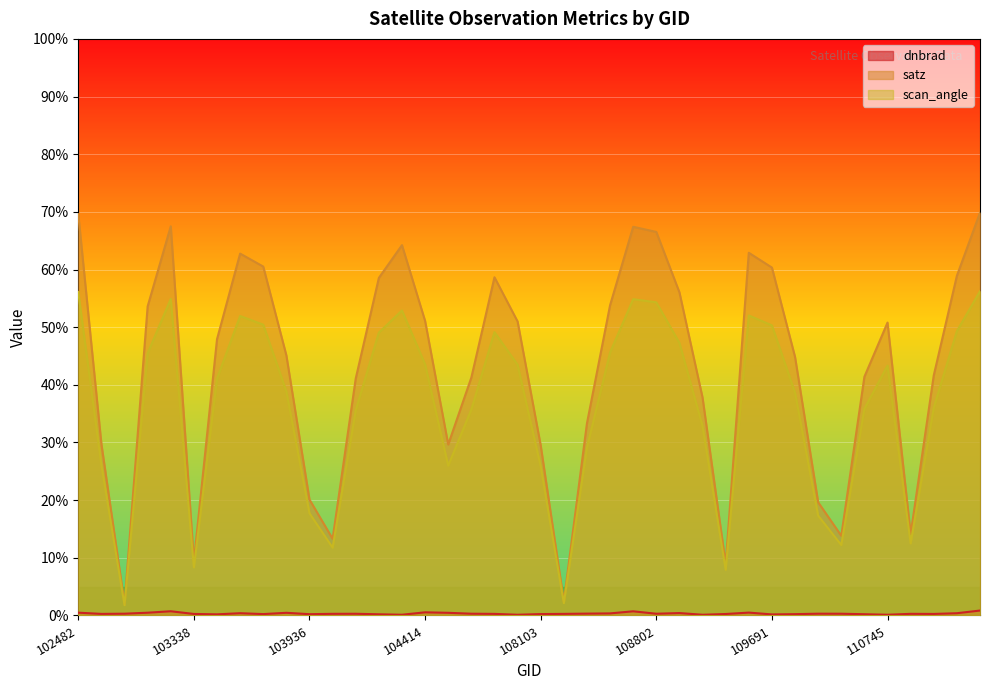

True or false: dnbrad and satz cross at least once.

False